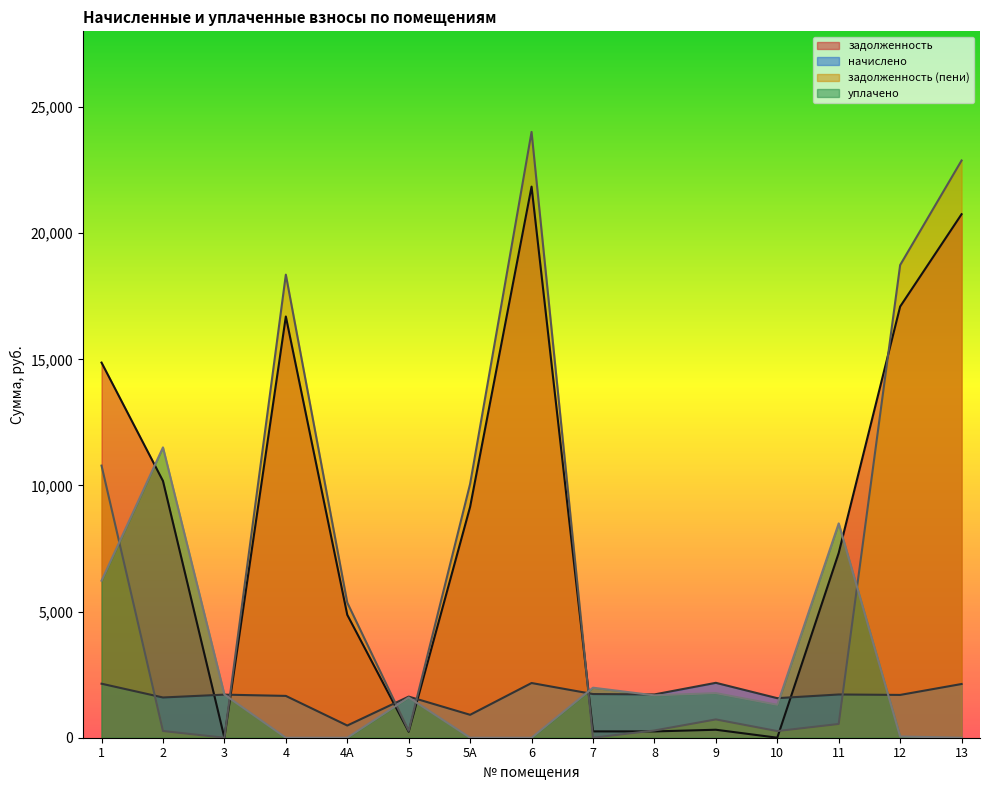

What is the greatest value displayed?

24012.5